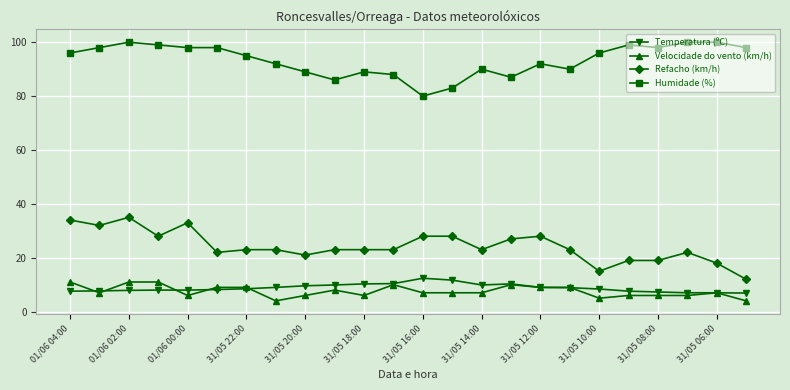

True or false: Velocidade do vento (km/h) and Refacho (km/h) cross at least once.

False